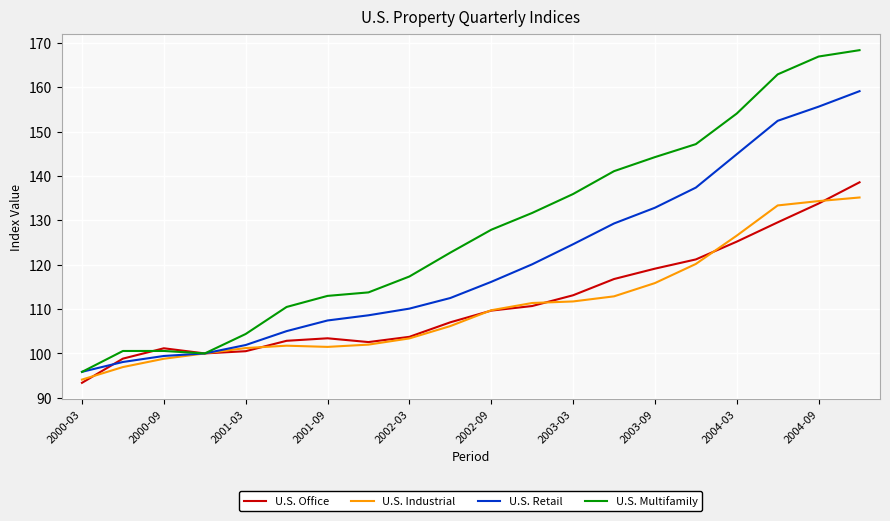

What is the lowest value of the U.S. Industrial series?

94.1